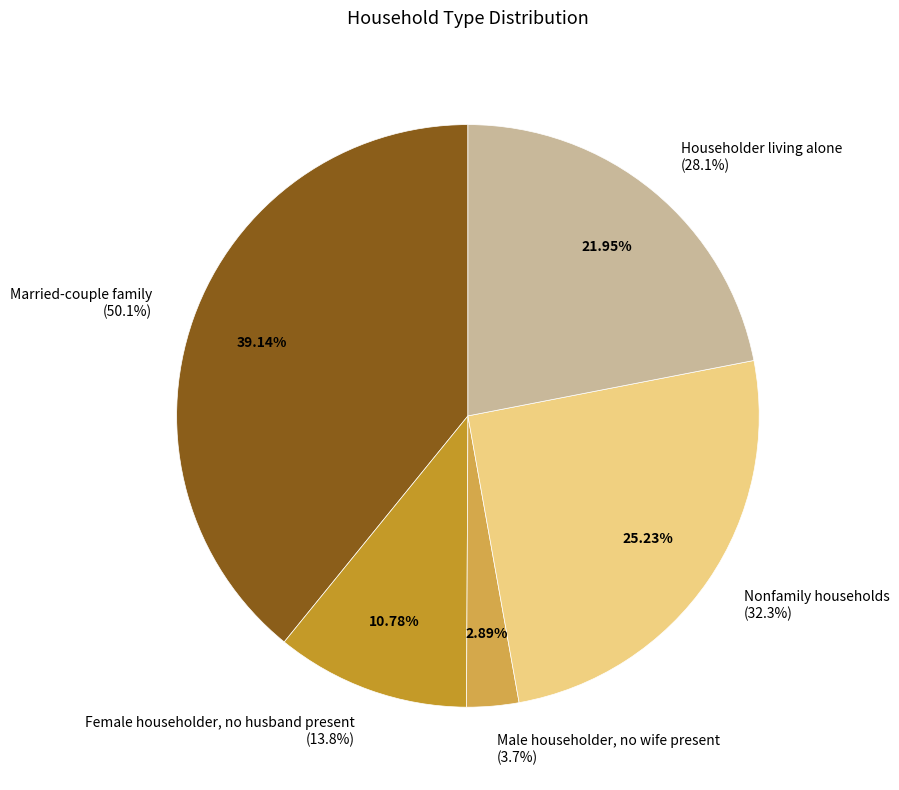

Between Married-couple family and Male householder, no wife present, which is larger?

Married-couple family